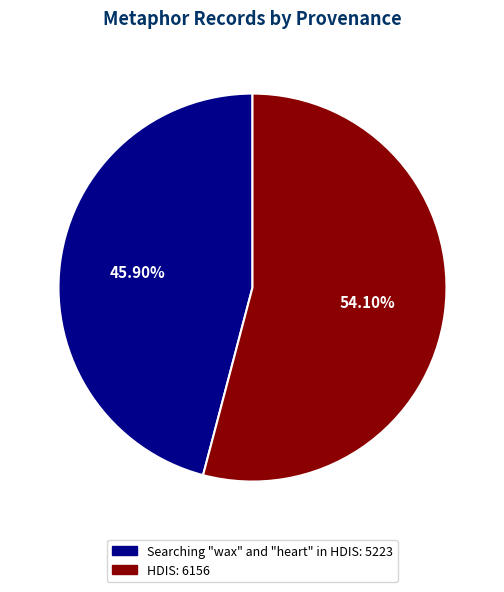

What is the smallest slice in the pie chart?

Searching "wax" and "heart" in HDIS